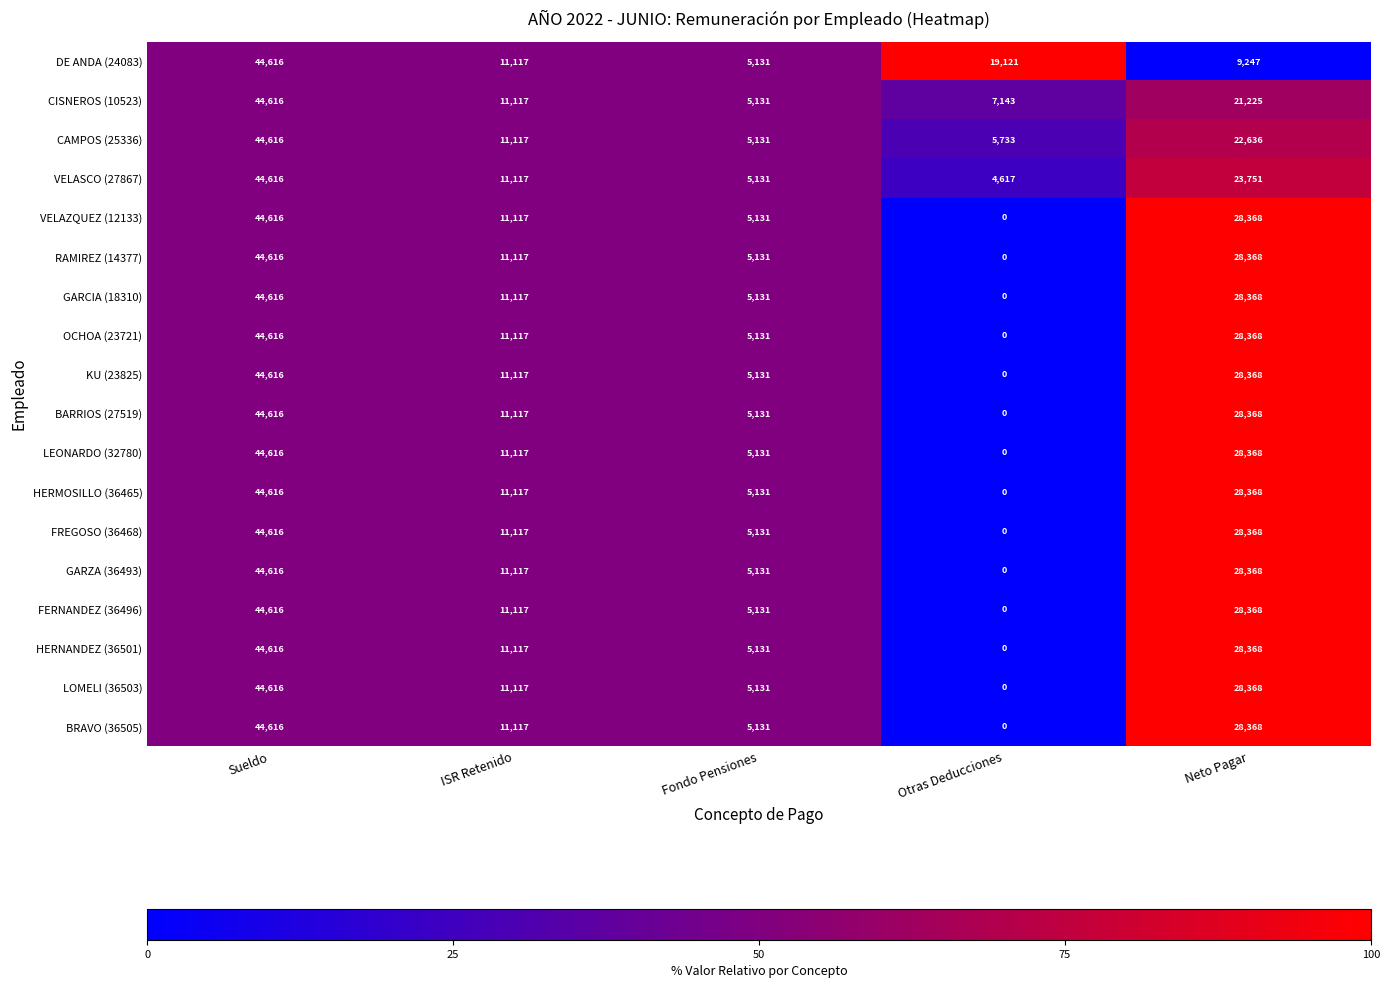

True or false: HERMOSILLO (36465) has a value of 0 at Otras Deducciones.

True